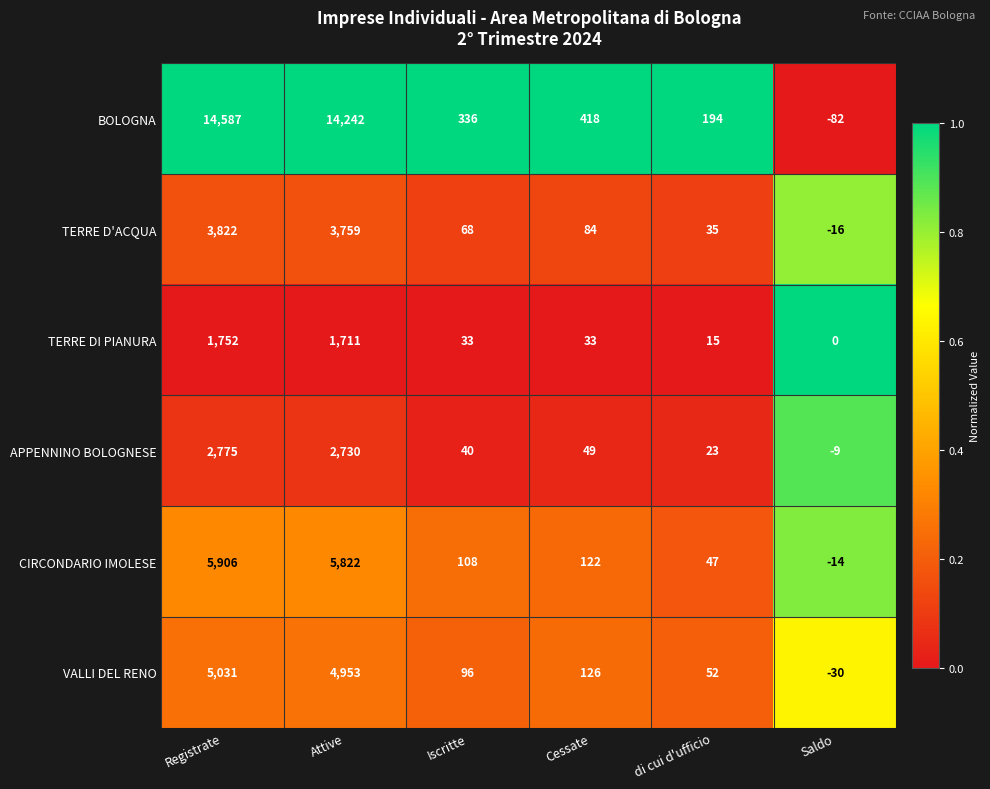

Which series has the largest range (max minus min)?

BOLOGNA